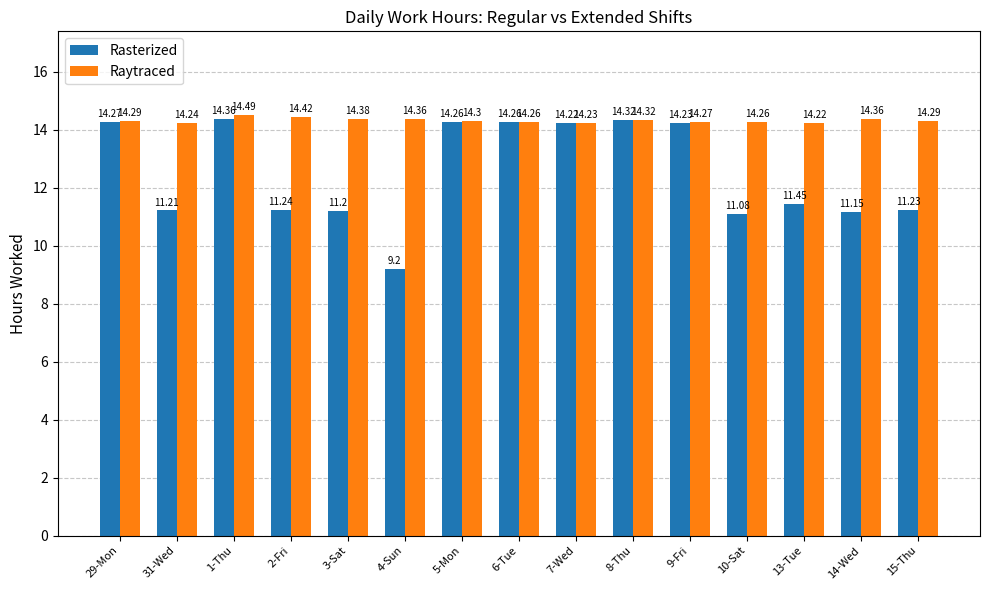

Which series has the largest total across all categories?

Raytraced